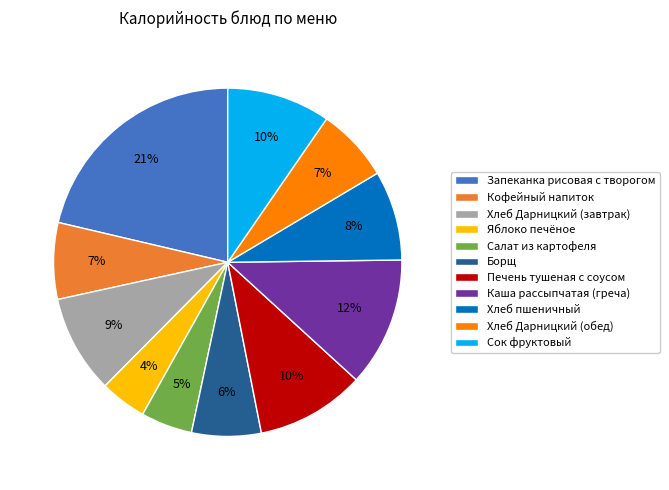

What is the largest slice in the pie chart?

Запеканка рисовая с творогом